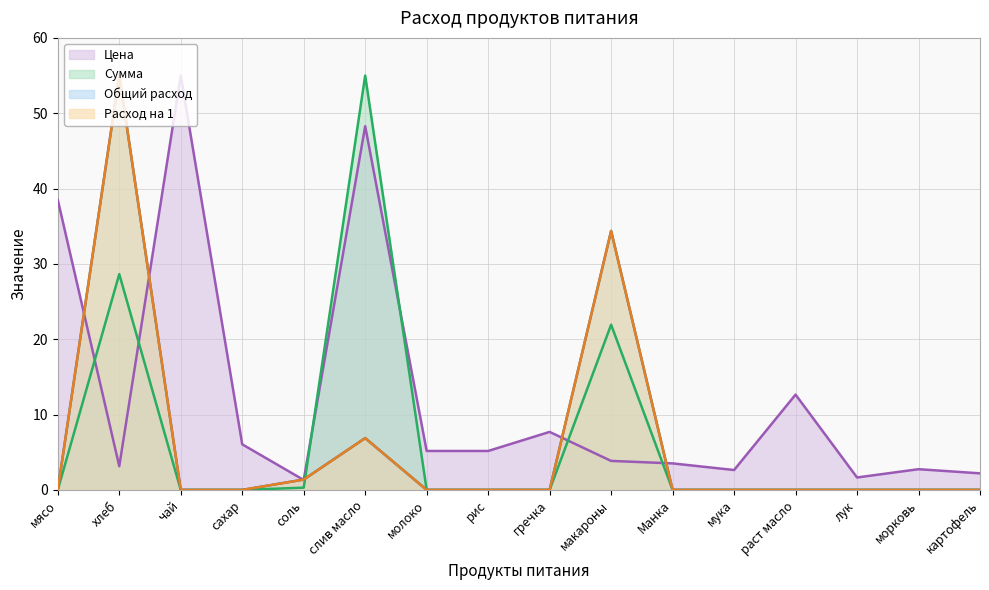

At which category does the chart reach its minimum across all series?

мясо